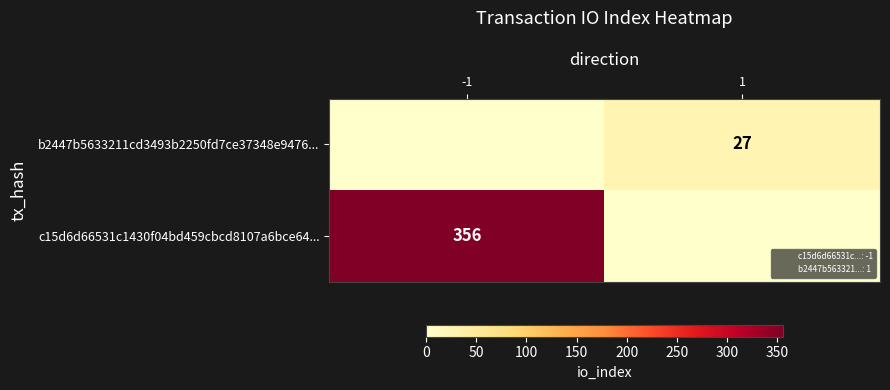

List the series in order of their peak value, highest first.

c15d6d66531c1430f04bd459cbcd8107a6bce64..., b2447b5633211cd3493b2250fd7ce37348e9476...